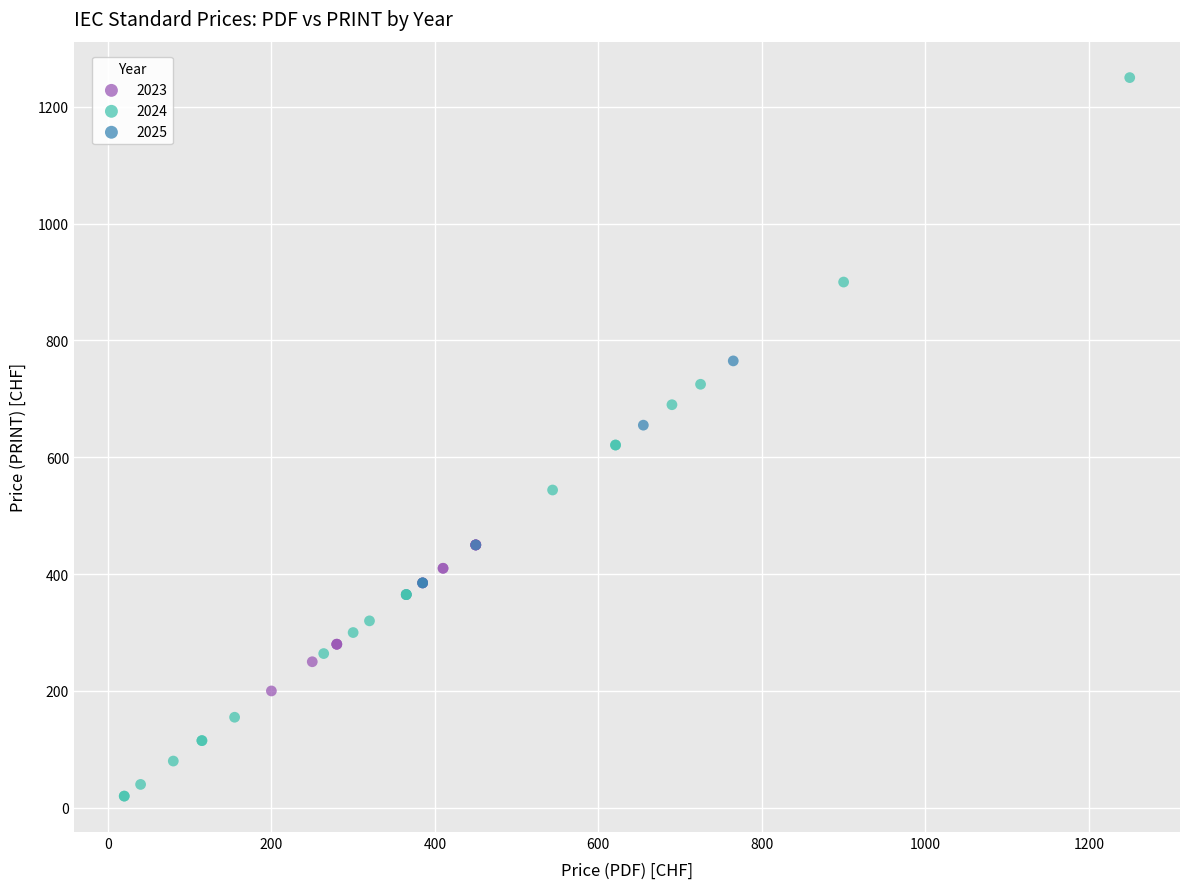

Which series reaches the maximum Y coordinate?

2024